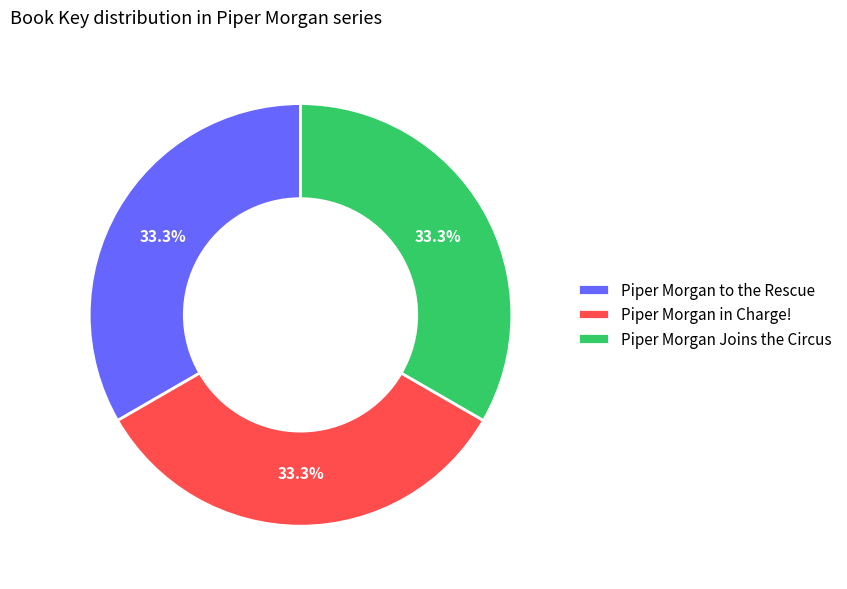

What percentage is the Piper Morgan in Charge! slice, to the nearest percent?

33%